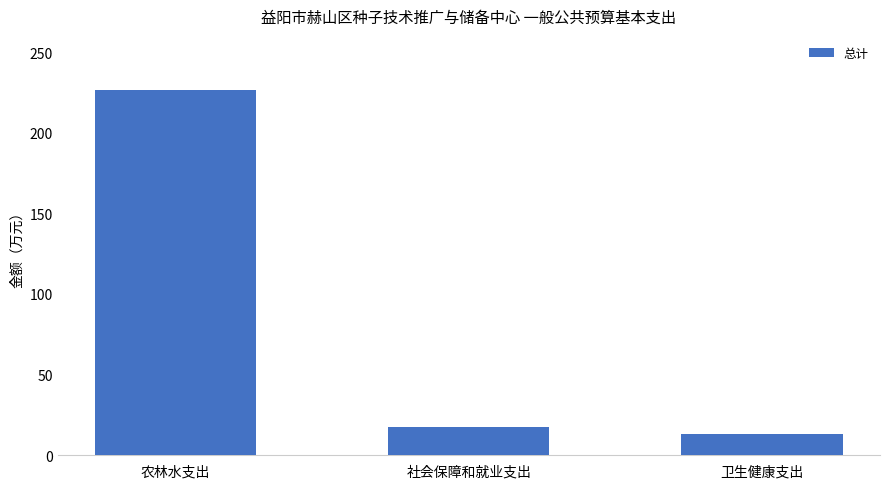

What position from the left is 卫生健康支出?

3